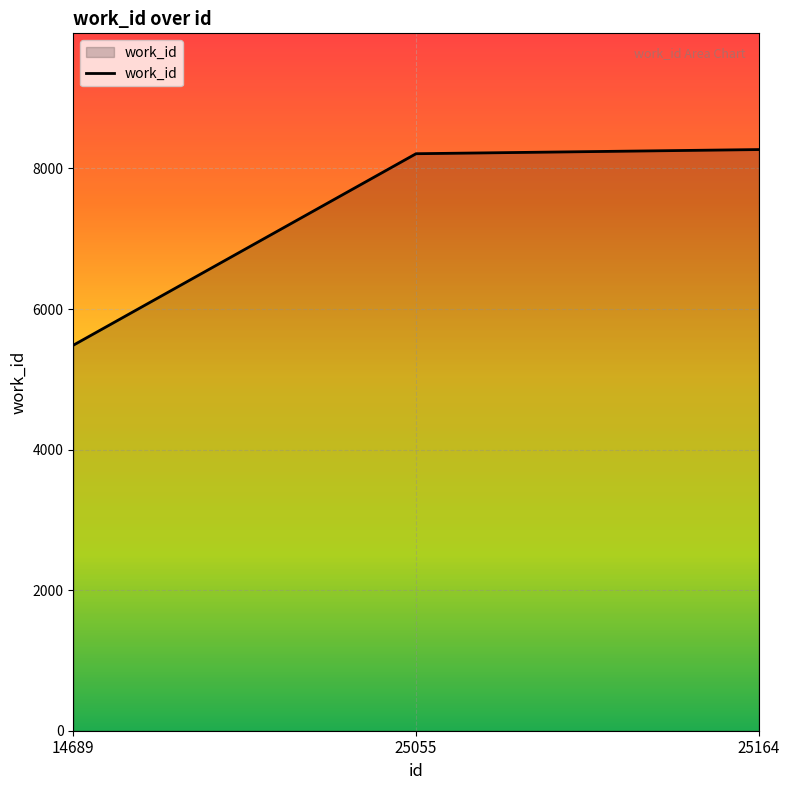

What is the greatest value displayed?

8269